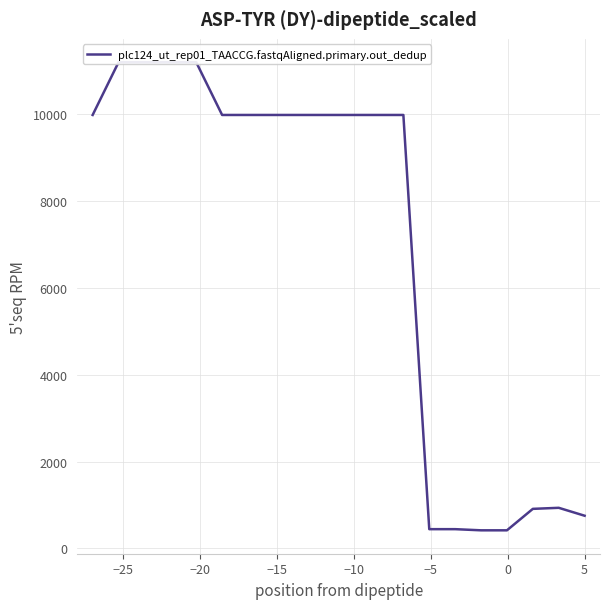

How many lines are shown in the chart?

1